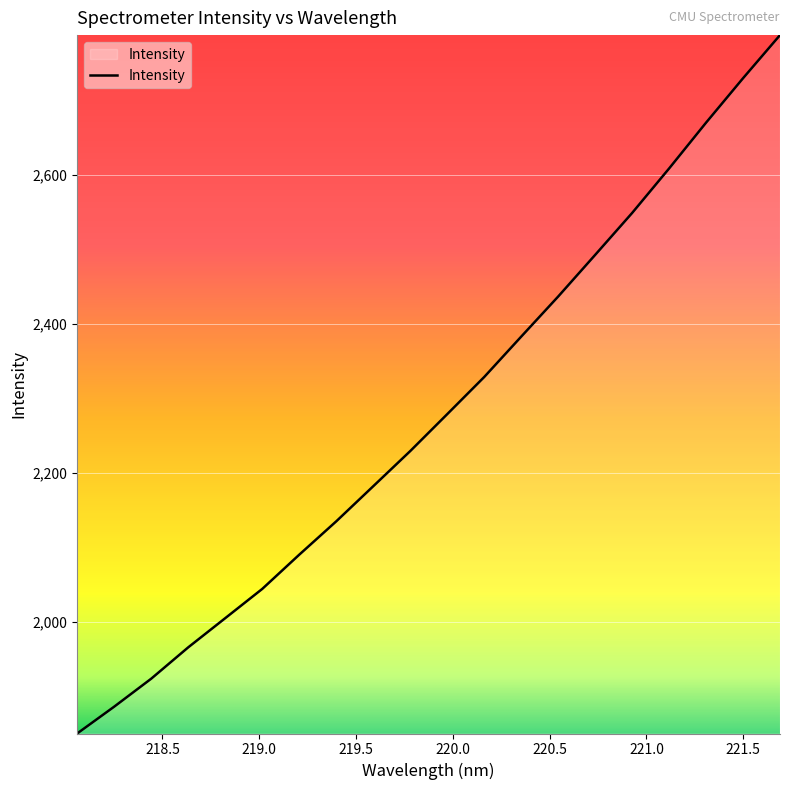

How many values are below 2279?

10